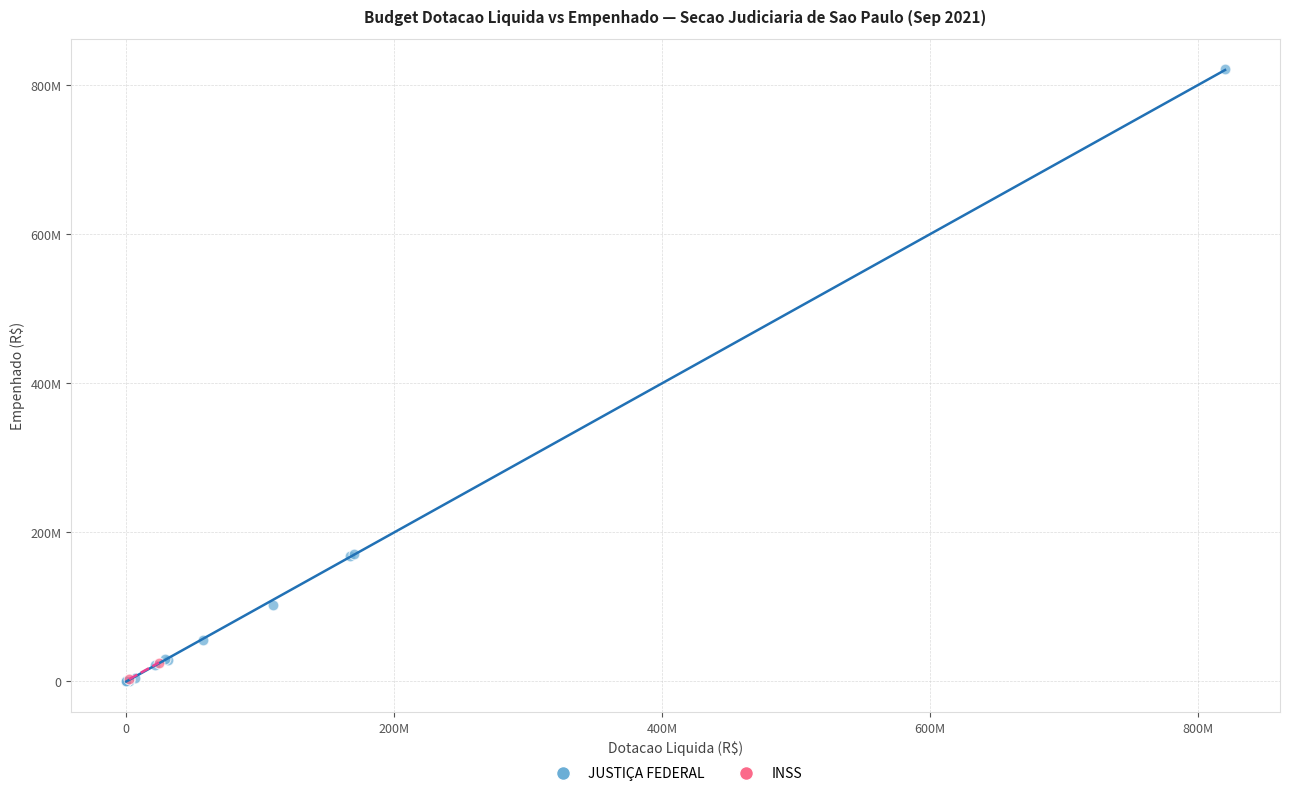

What are all the series names shown in the legend?

JUSTIÇA FEDERAL, INSS